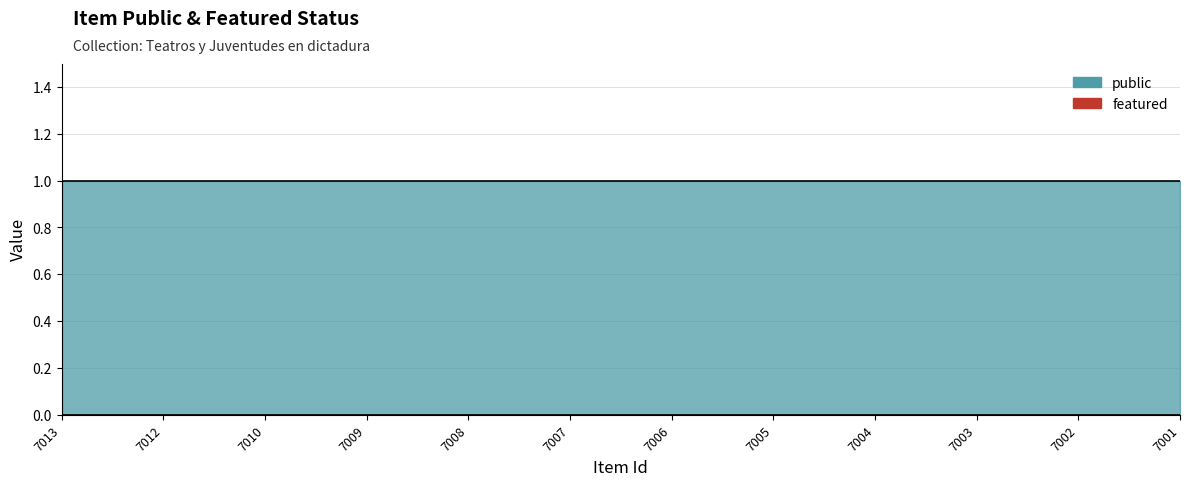

True or false: featured and public cross at least once.

False